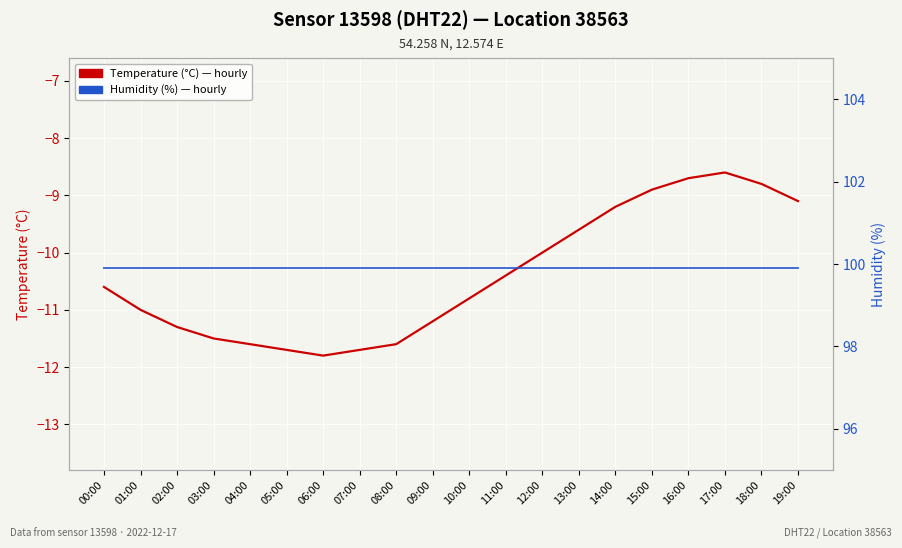

Where is the first local maximum for Temperature (°C) — hourly?

17:00